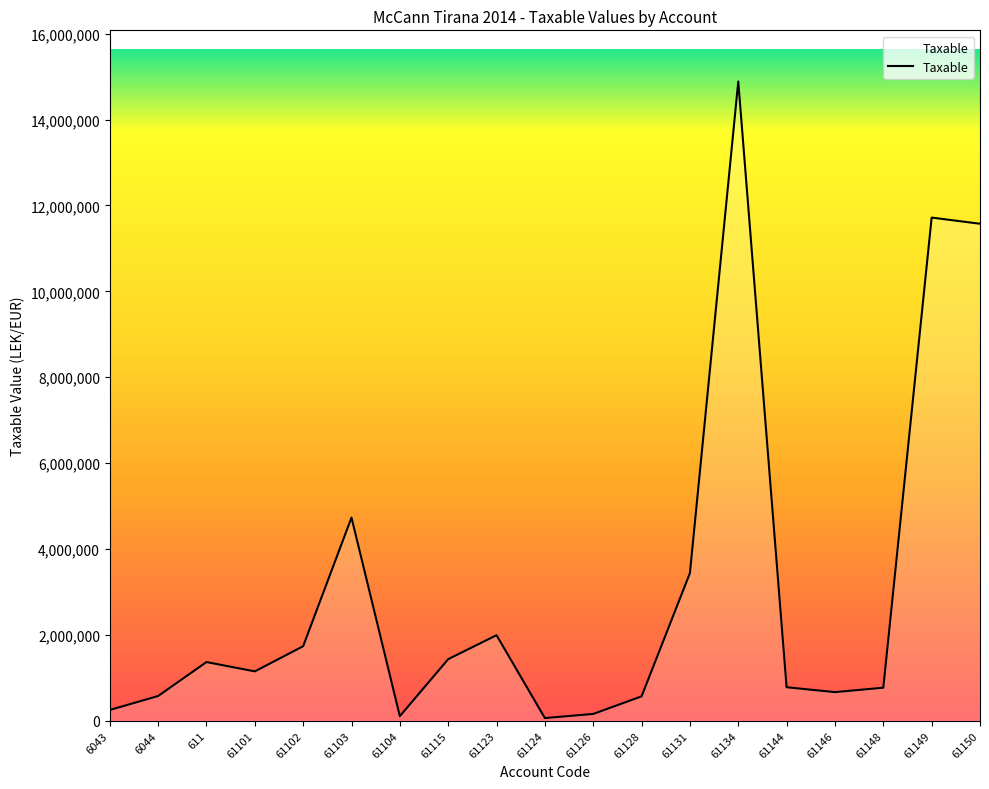

At which category does the chart reach its peak across all series?

61134